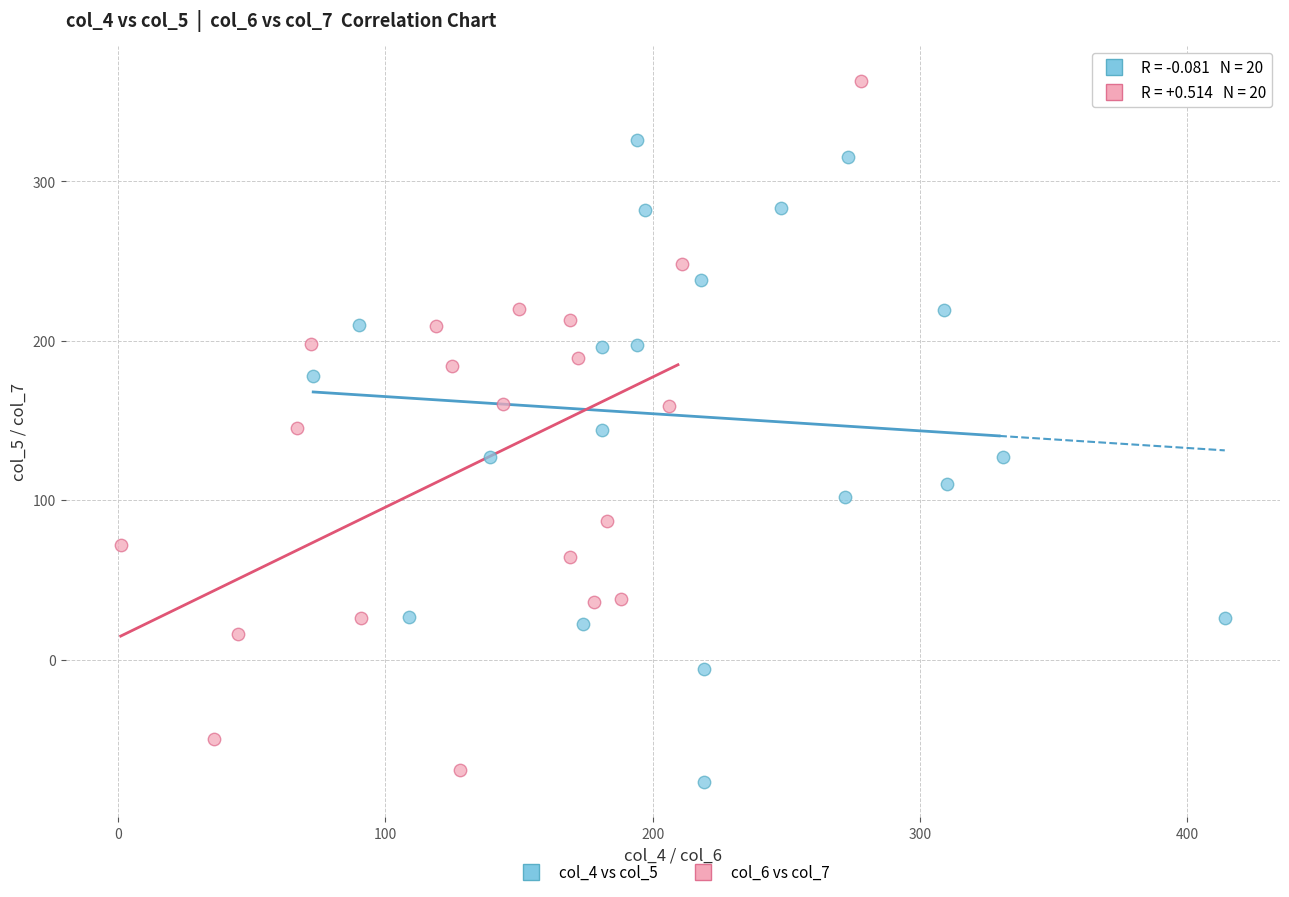

Which series contains the lowest Y value?

col_4 vs col_5